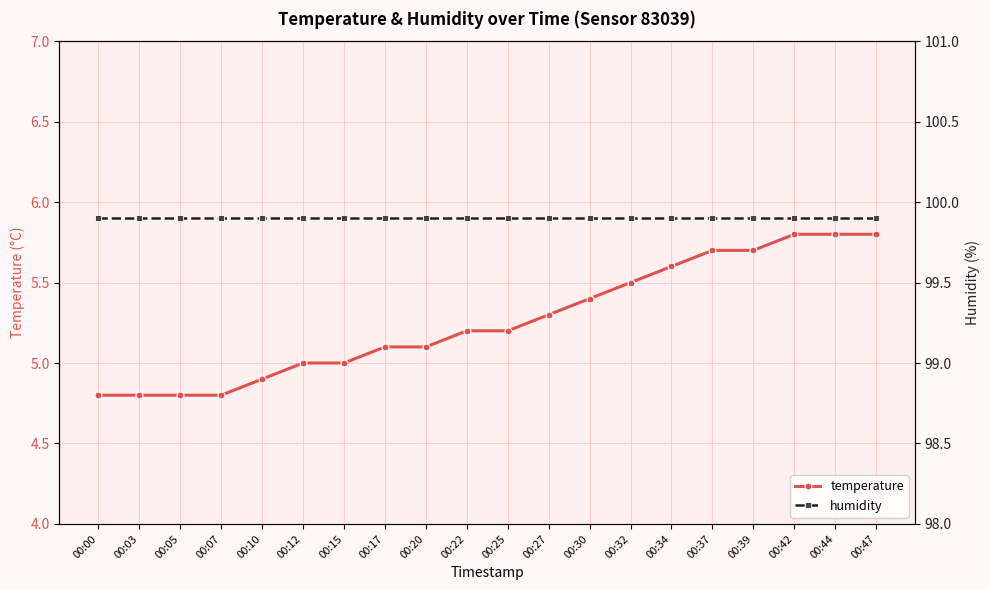

Rank the series at 00:20 from lowest to highest value.

temperature, humidity